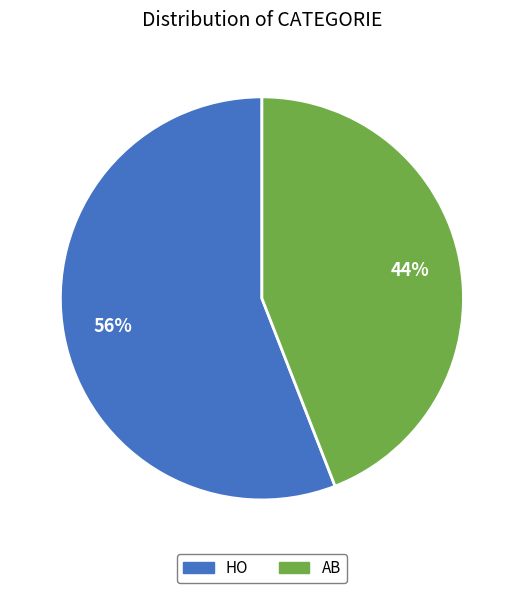

Rank the categories by value from lowest to highest.

AB, HO